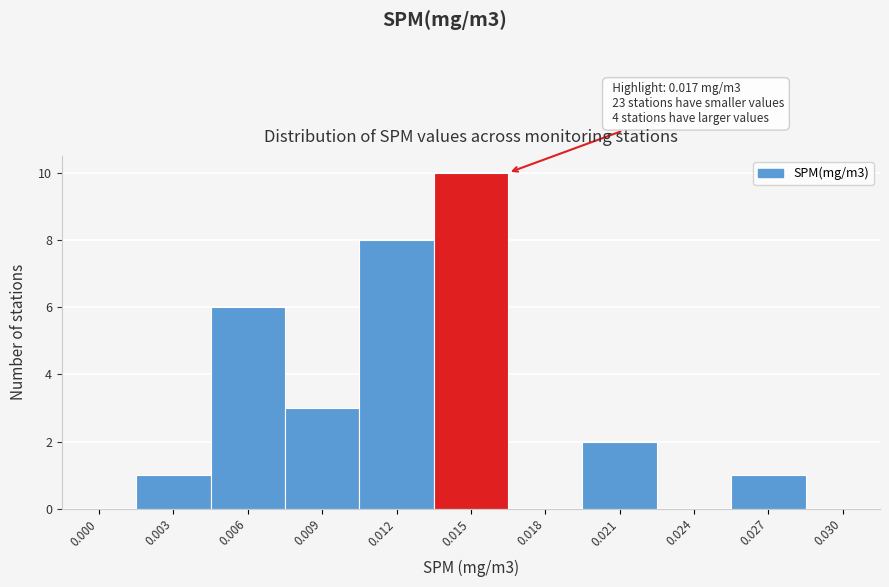

Reading left to right, list all the values displayed in this chart.

0.000=0	0.003=1	0.006=6	0.009=3	0.012=8	0.015=10	0.018=0	0.021=2	0.024=0	0.027=1	0.030=0